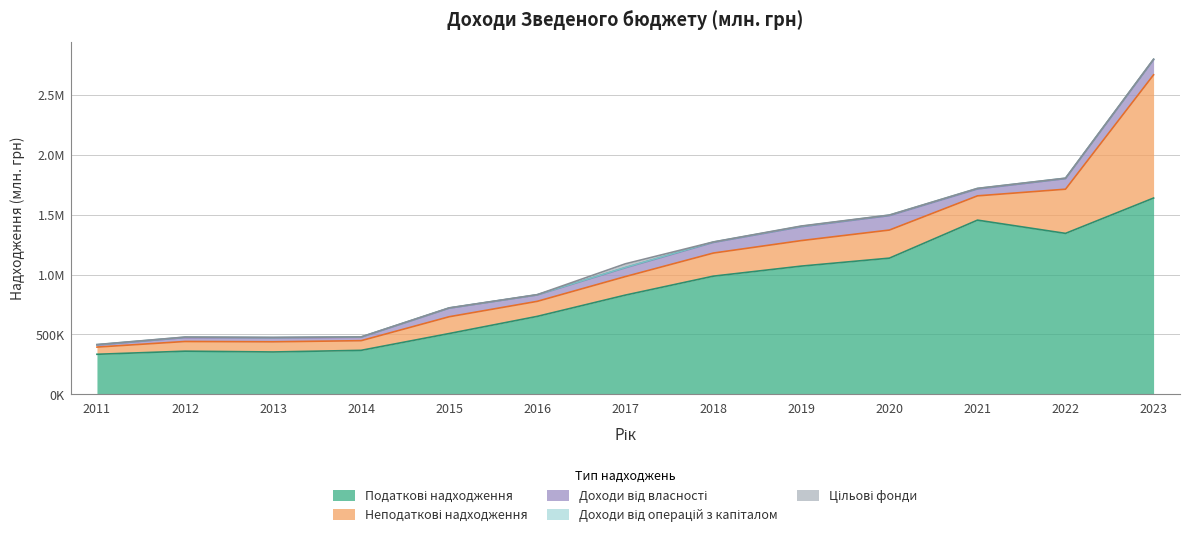

Between 2021 and 2011, which is larger?

2021